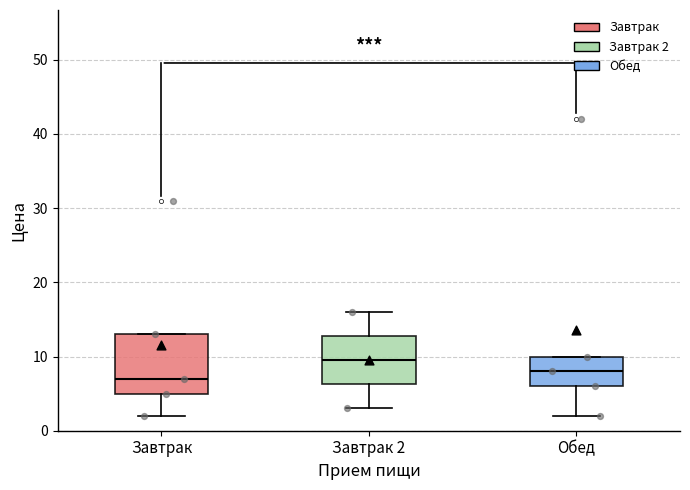

Where does the lower whisker of the box for Обед end on the y-axis? The values are not printed on the chart, so give them approximately, as read against the axis.

2